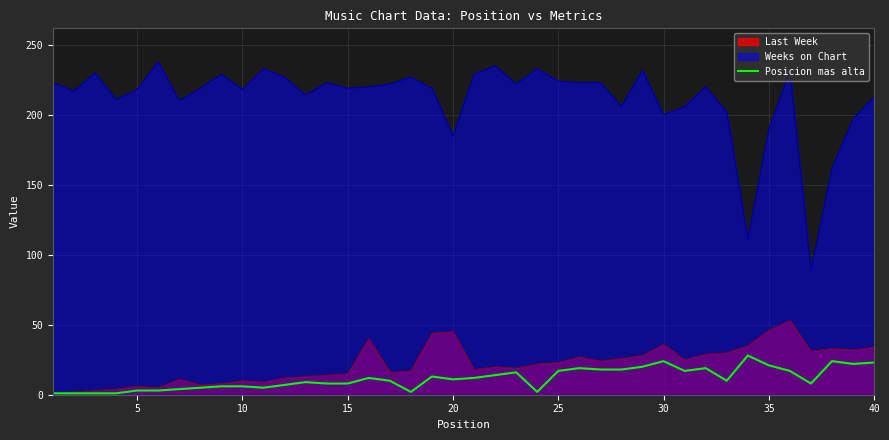

How many distinct data groups are displayed?

3